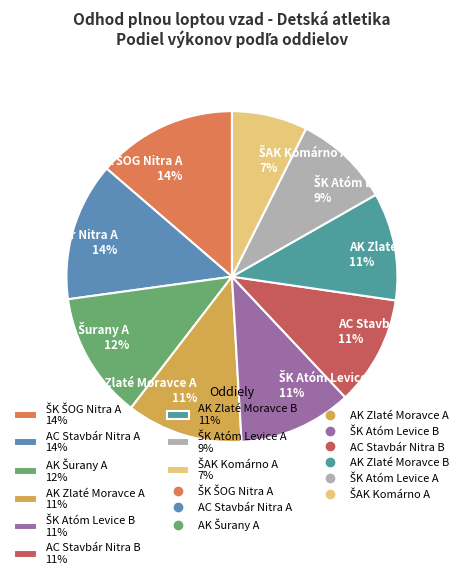

Do AC Stavbár Nitra B 11% and AK Zlaté Moravce A 11% together represent more than half of the pie?

No